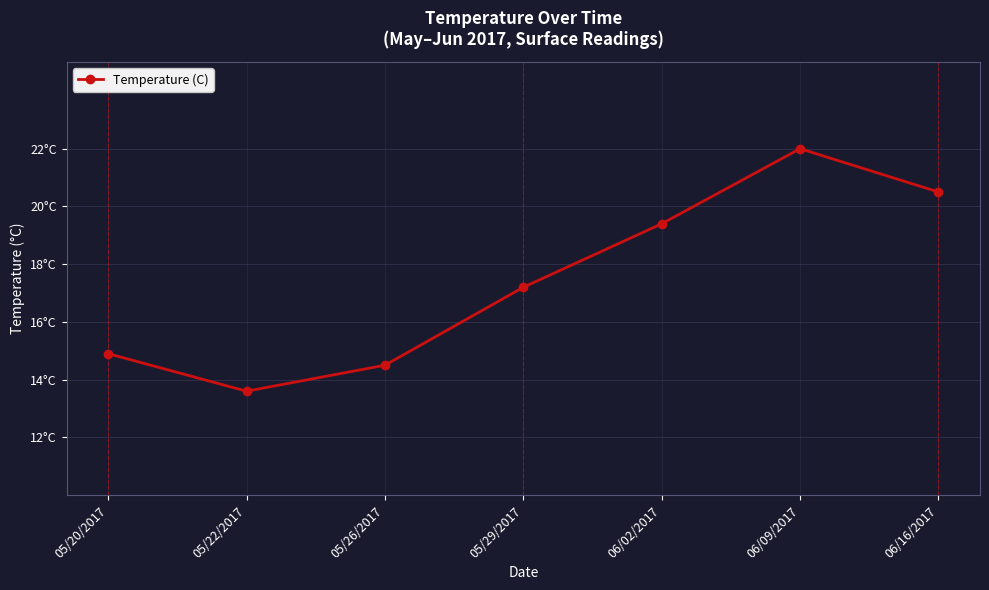

At which category does the chart reach its minimum across all series?

05/22/2017